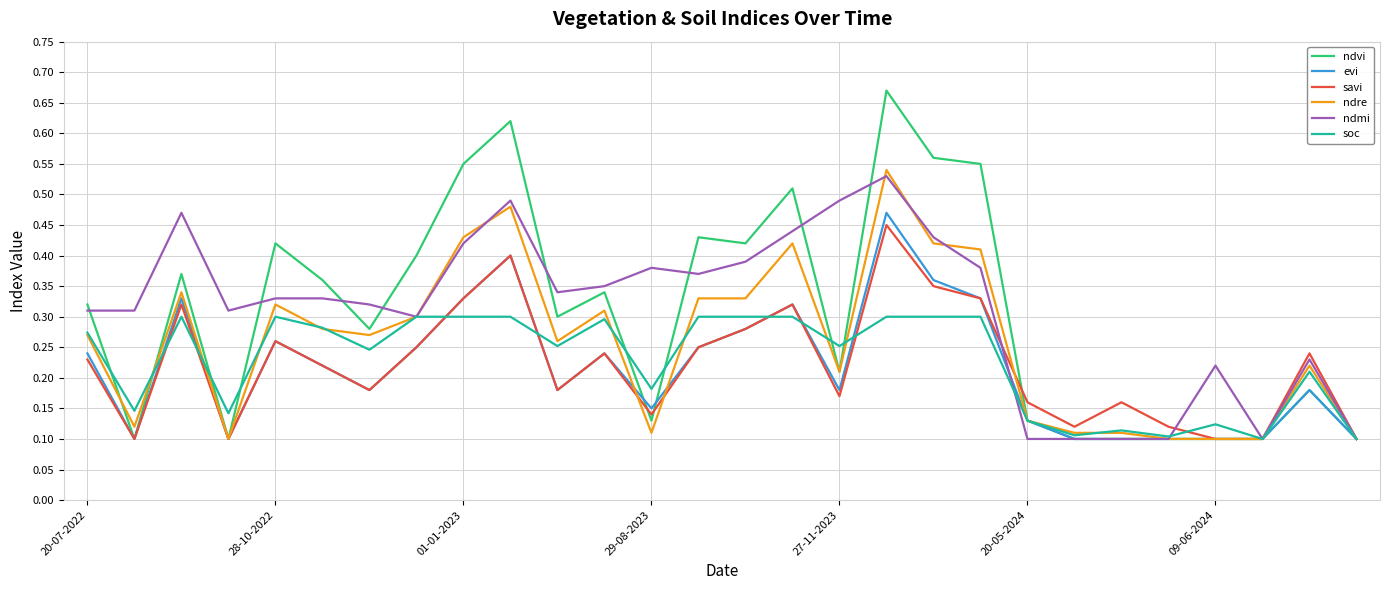

Which series has the widest spread of values?

ndvi